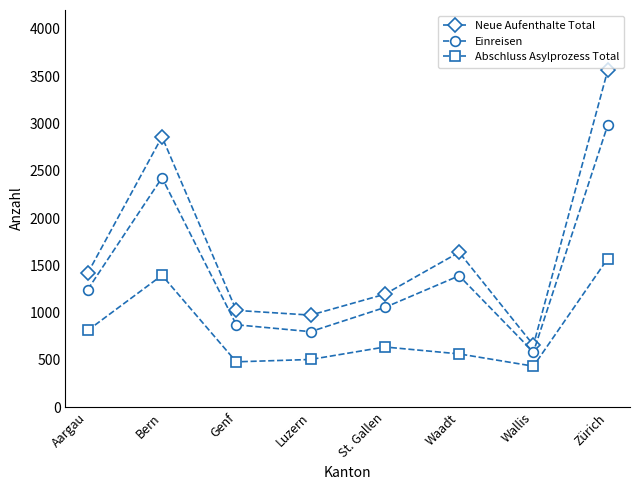

List the labels in order of Neue Aufenthalte Total value, largest first.

Zürich, Bern, Waadt, Aargau, St. Gallen, Genf, Luzern, Wallis